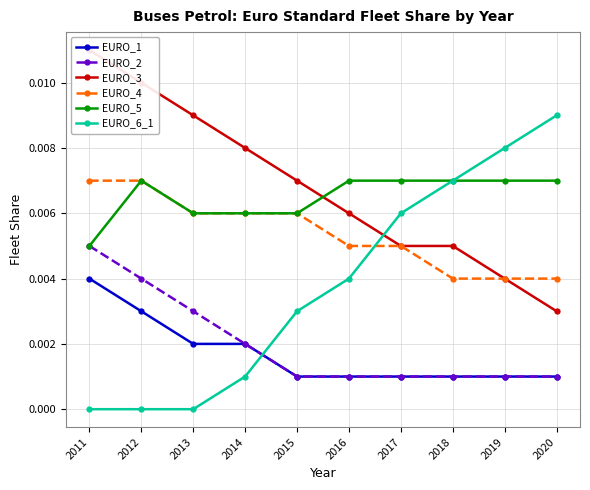

At how many categories does at least one series exceed 0?

10